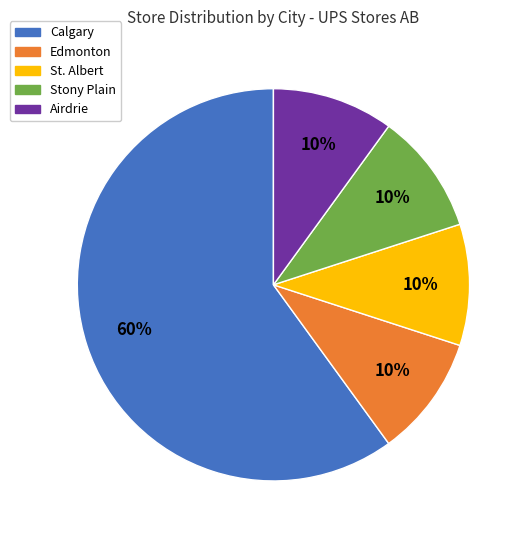

What is the largest slice in the pie chart?

Calgary